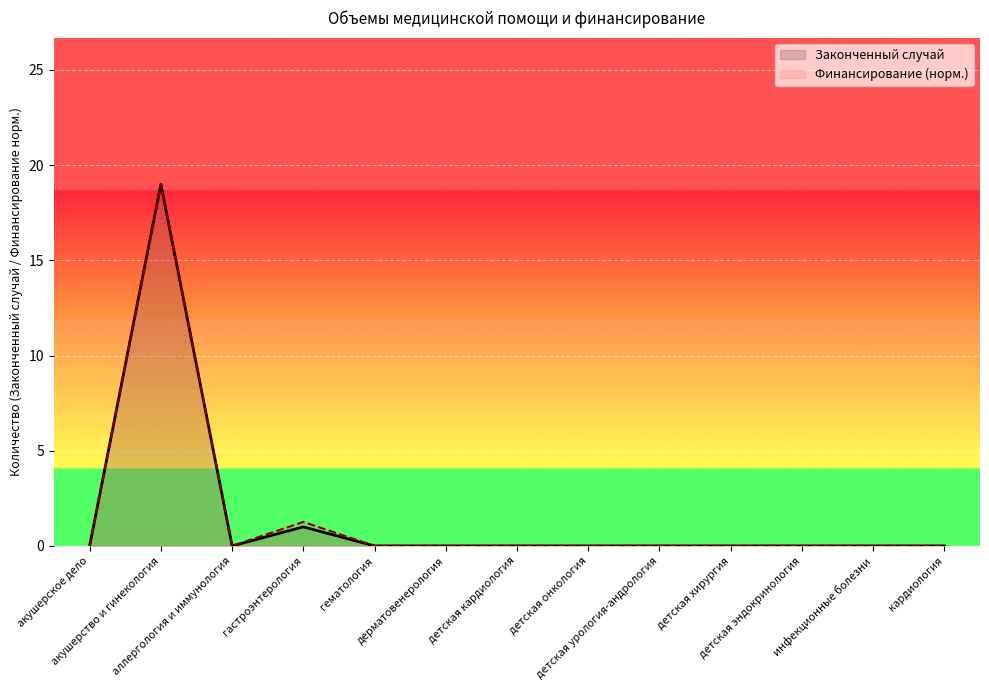

At which category is the sum across all series the highest?

акушерство и гинекология